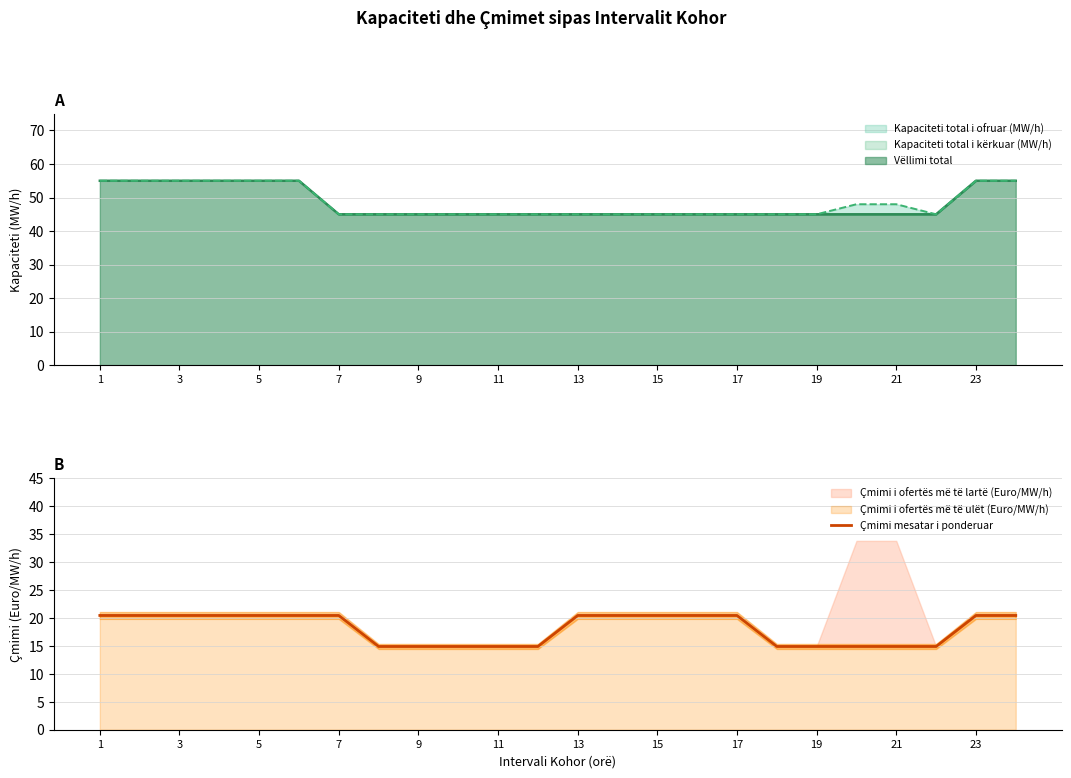

Between 21 and 15, which is larger?

21